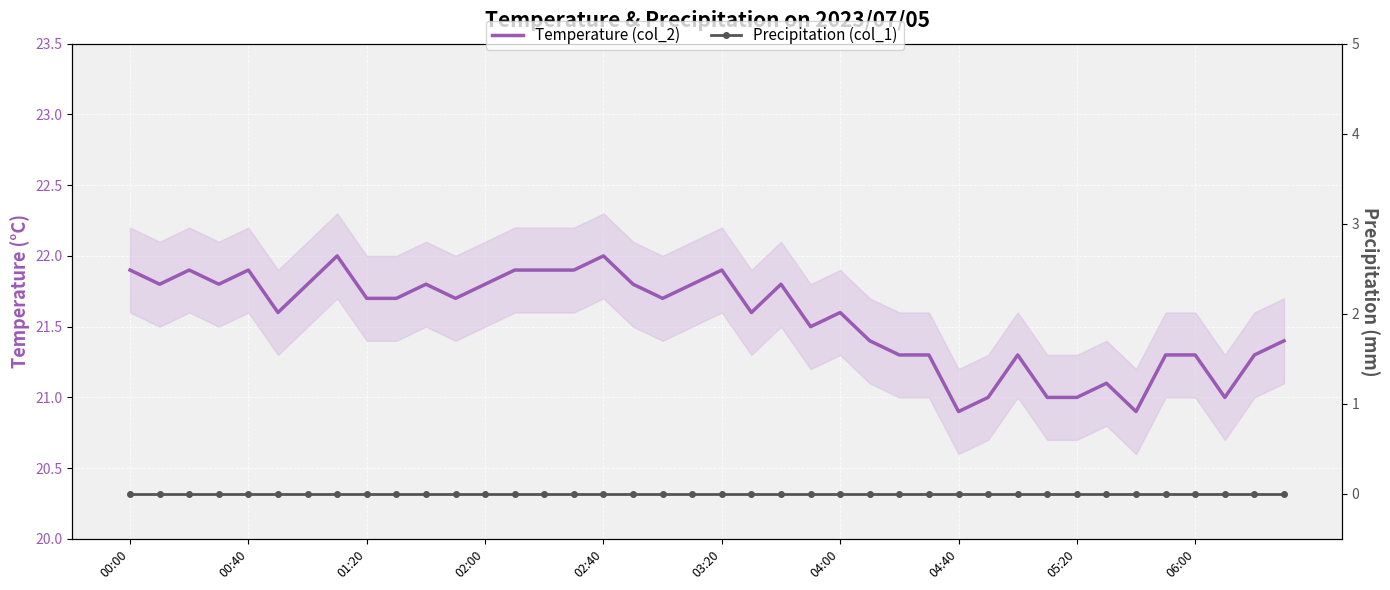

What is the highest value of the Temperature (col_2) series?

22.0